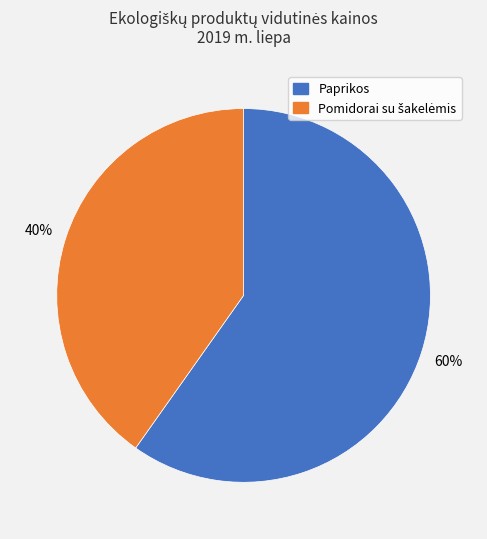

What is the largest slice in the pie chart?

Paprikos